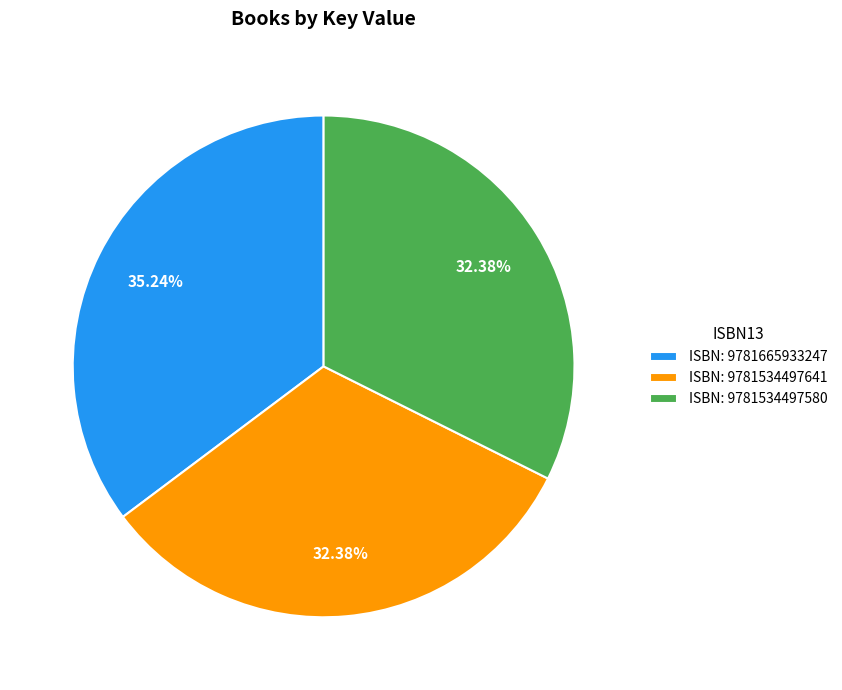

Does ISBN: 9781534497580 account for over 50% of the chart?

No